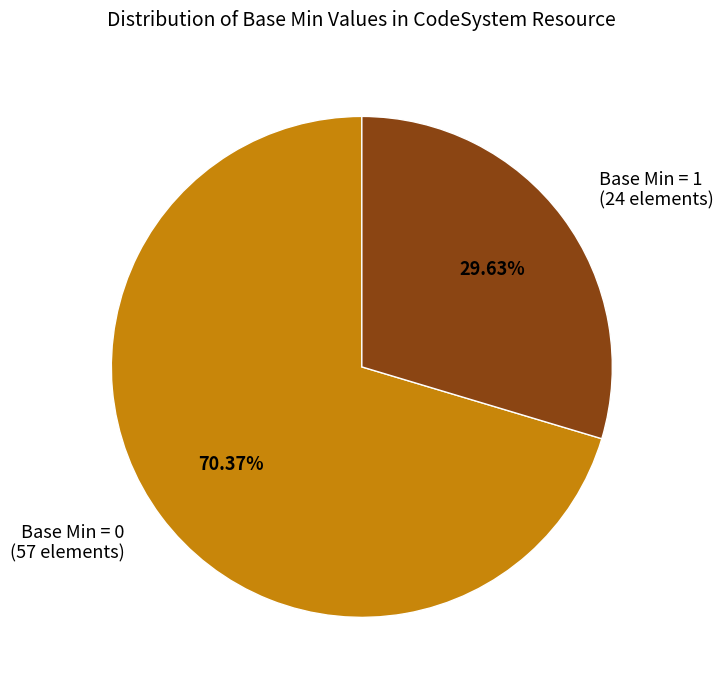

Between Base Min = 1 (24 elements) and Base Min = 0 (57 elements), which is larger?

Base Min = 0 (57 elements)